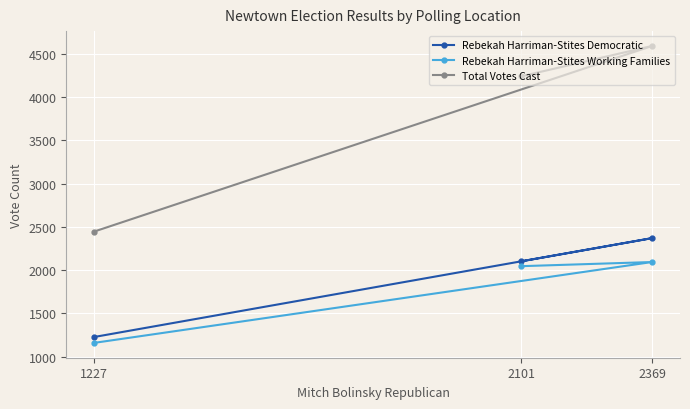

Between 2369 and 2101, which is larger?

2369